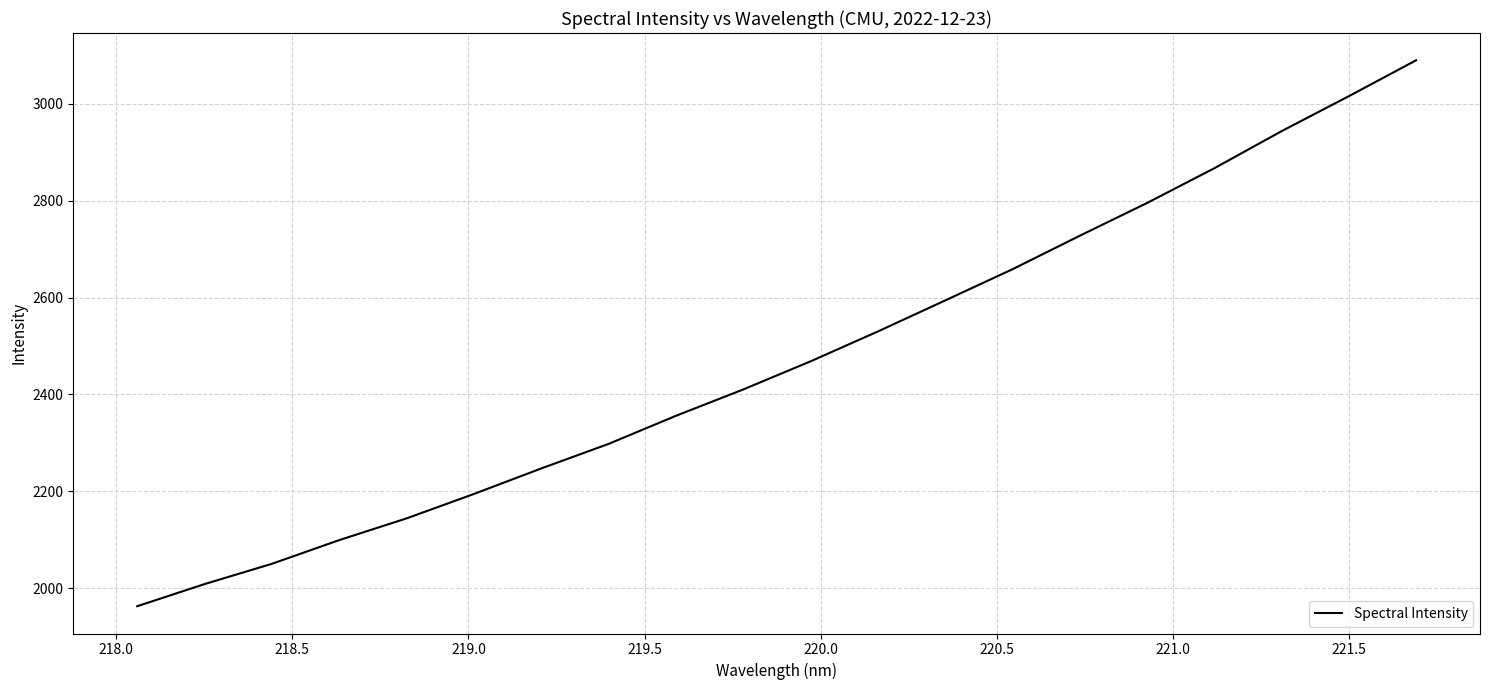

What is the greatest value displayed?

3089.9